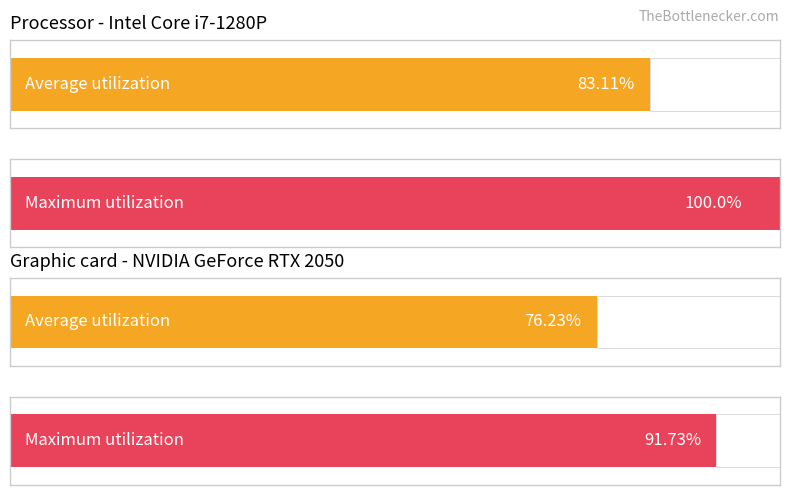

Rank the series at 20 from highest to lowest value.

Maximum utilization, Average utilization